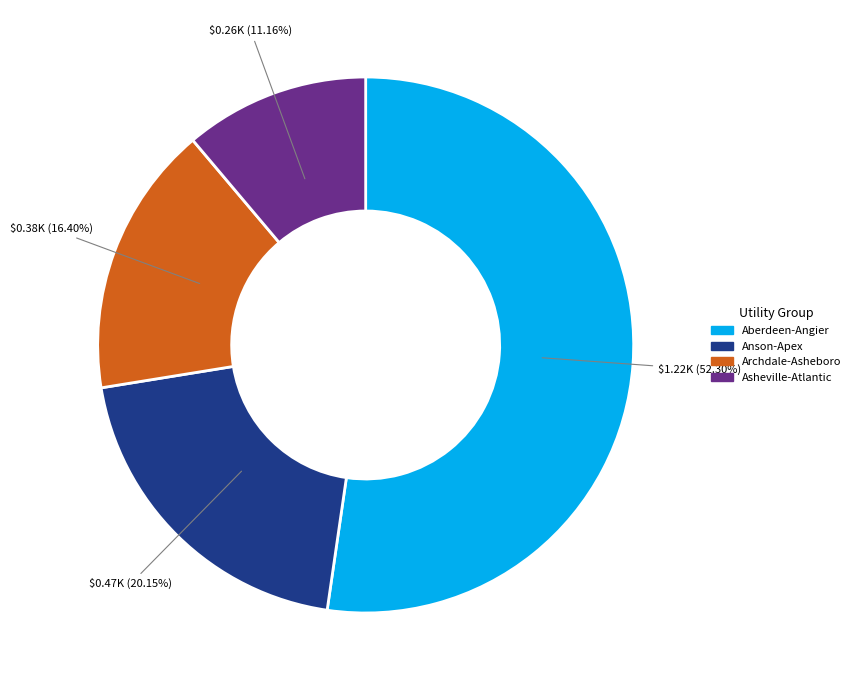

Between Aberdeen-Angier and Archdale-Asheboro, which is larger?

Aberdeen-Angier